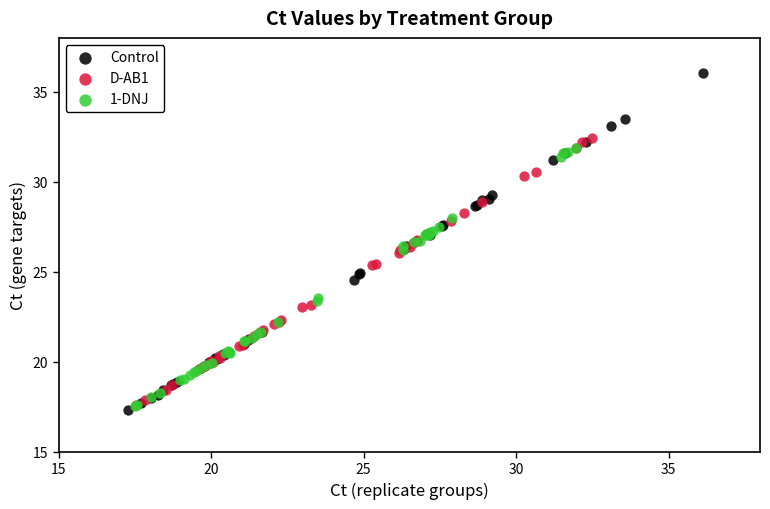

Which series has the largest Y range (max minus min)?

Control